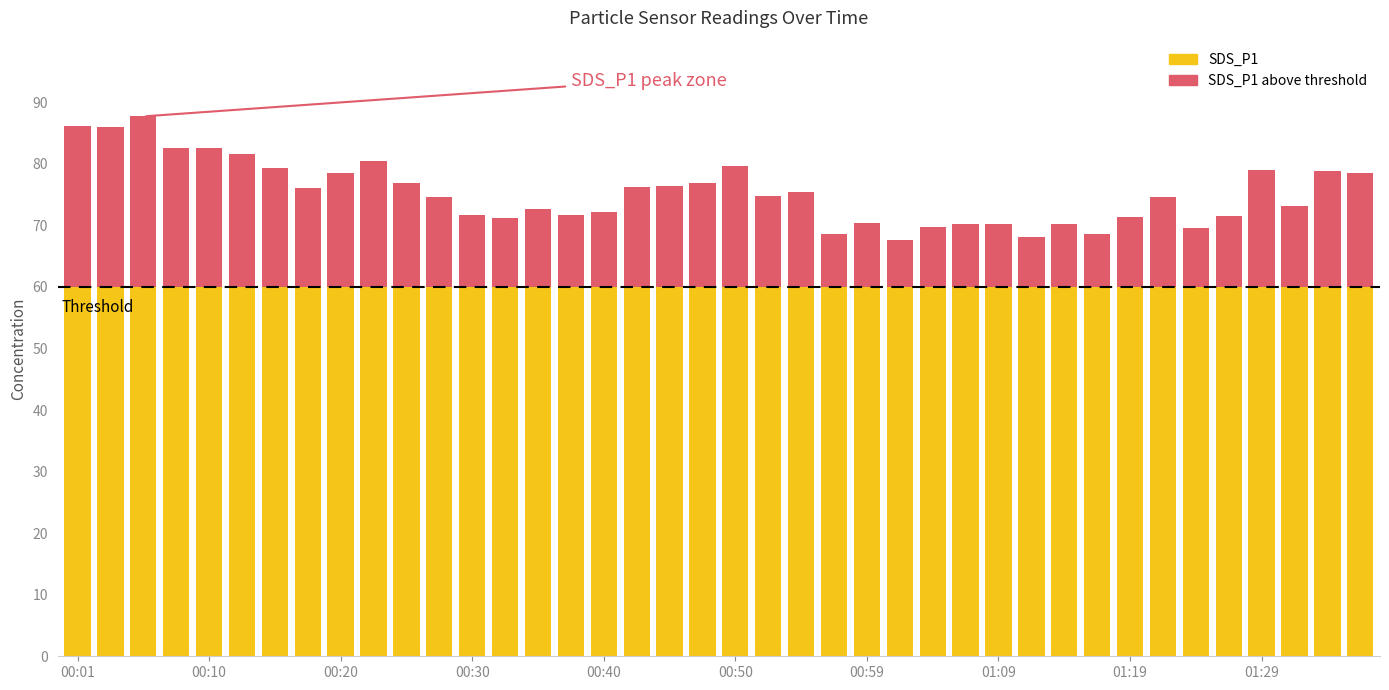

Which series has the largest total across all categories?

SDS_P1